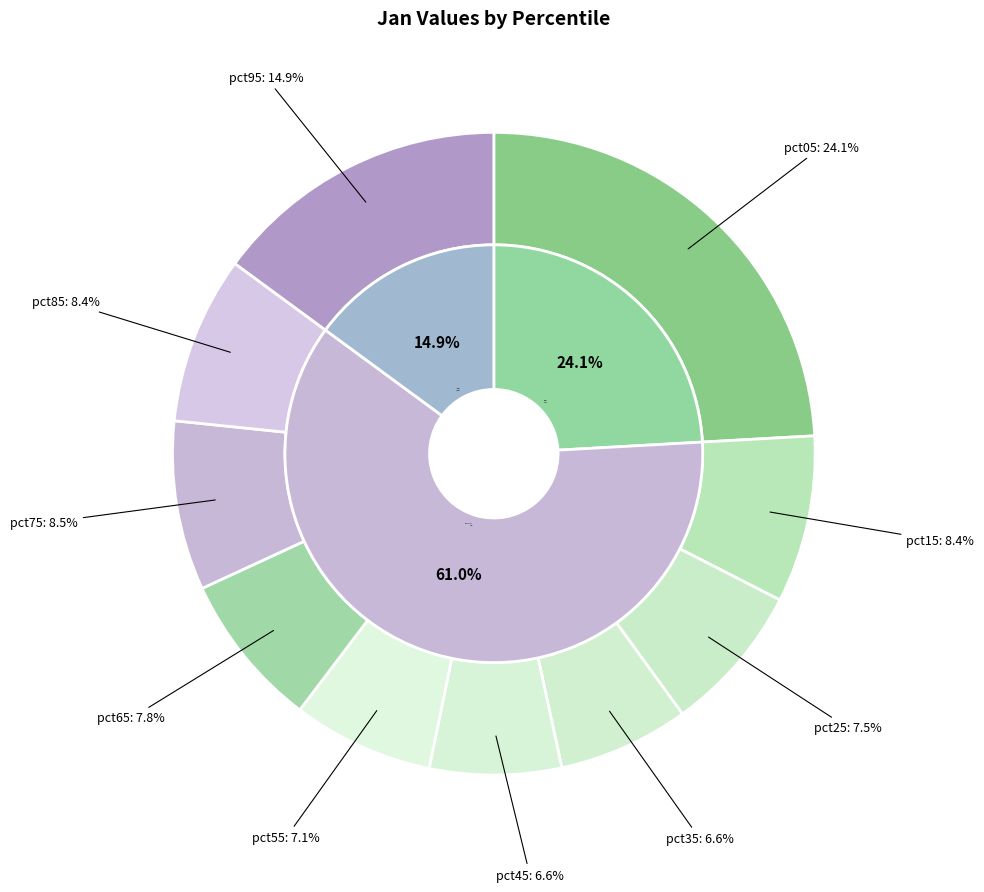

The pct65 slice represents 20% of the pie. True or false?

False